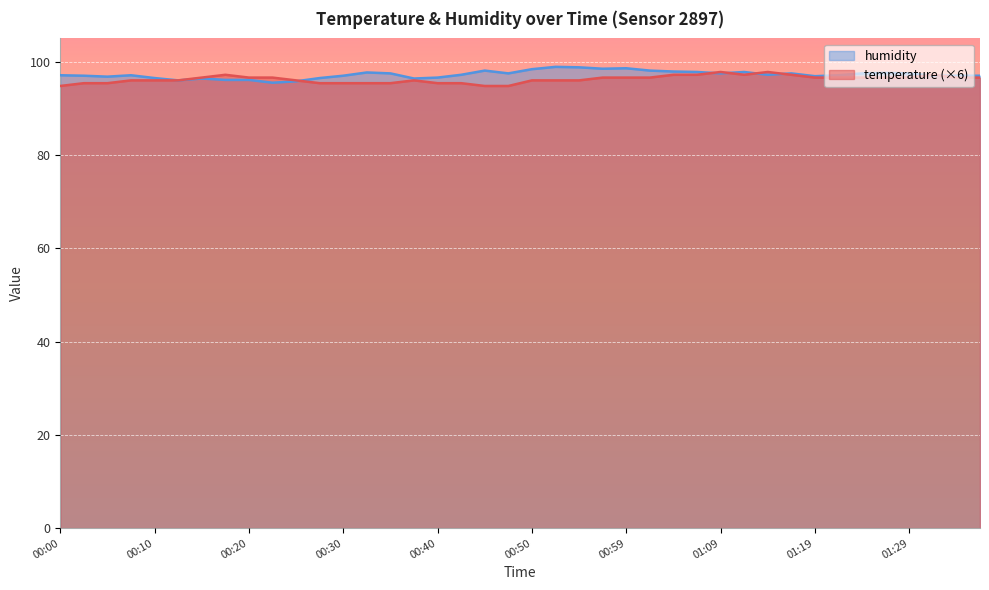

What is the difference between the highest and lowest values at 00:32?

2.3